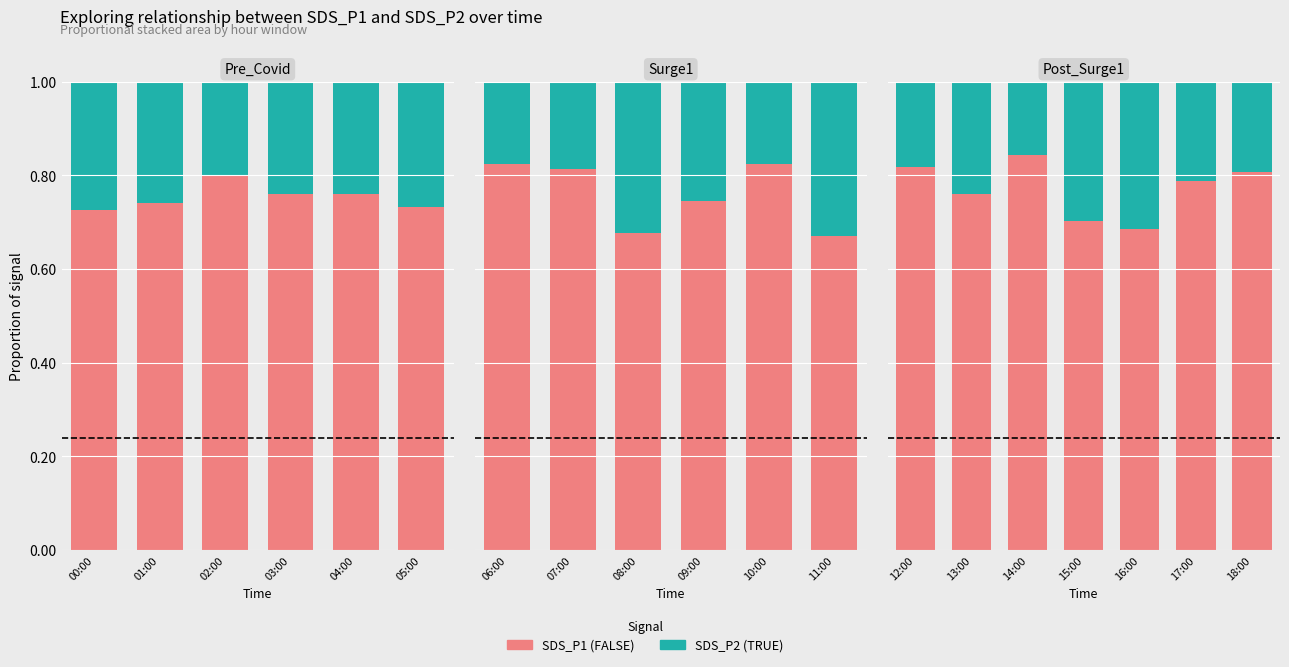

Is it true that SDS_P2 equals 0.2 at 15:00?

False